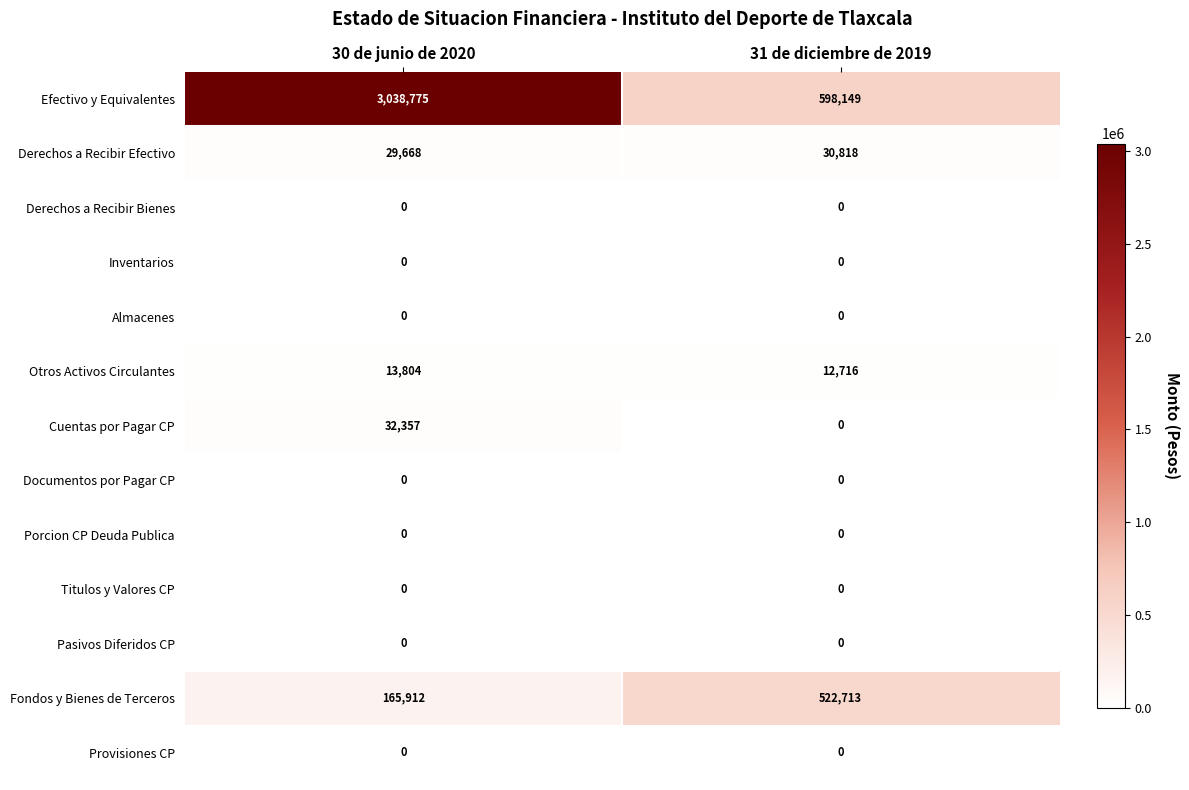

The Titulos y Valores CP series shows 0 at 31 de diciembre de 2019. True or false?

True